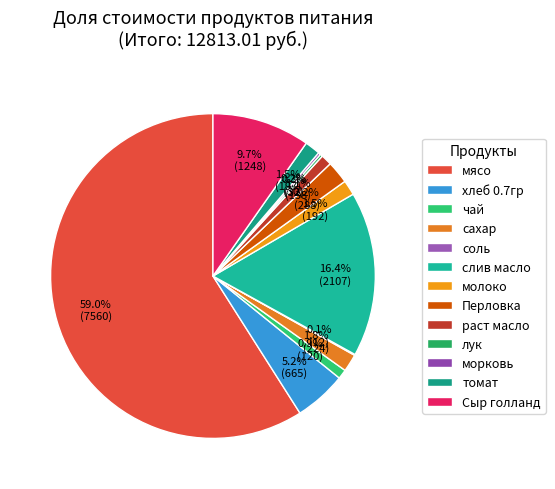

To the nearest percent, what is the difference between the томат and хлеб 0.7гр slice percentages?

4%